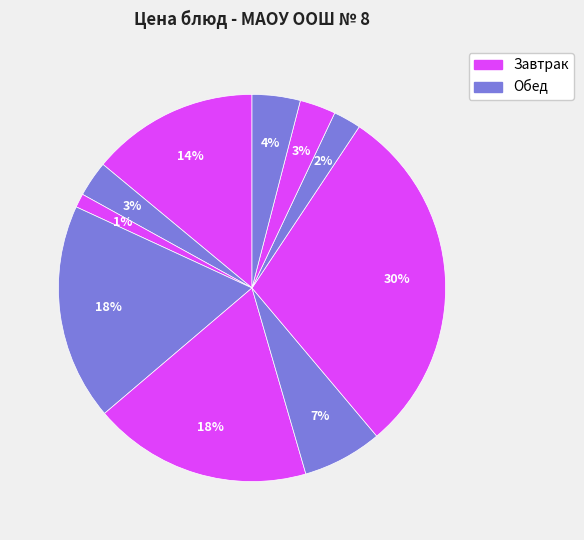

Which slice is the smallest?

Хлеб пшеничный